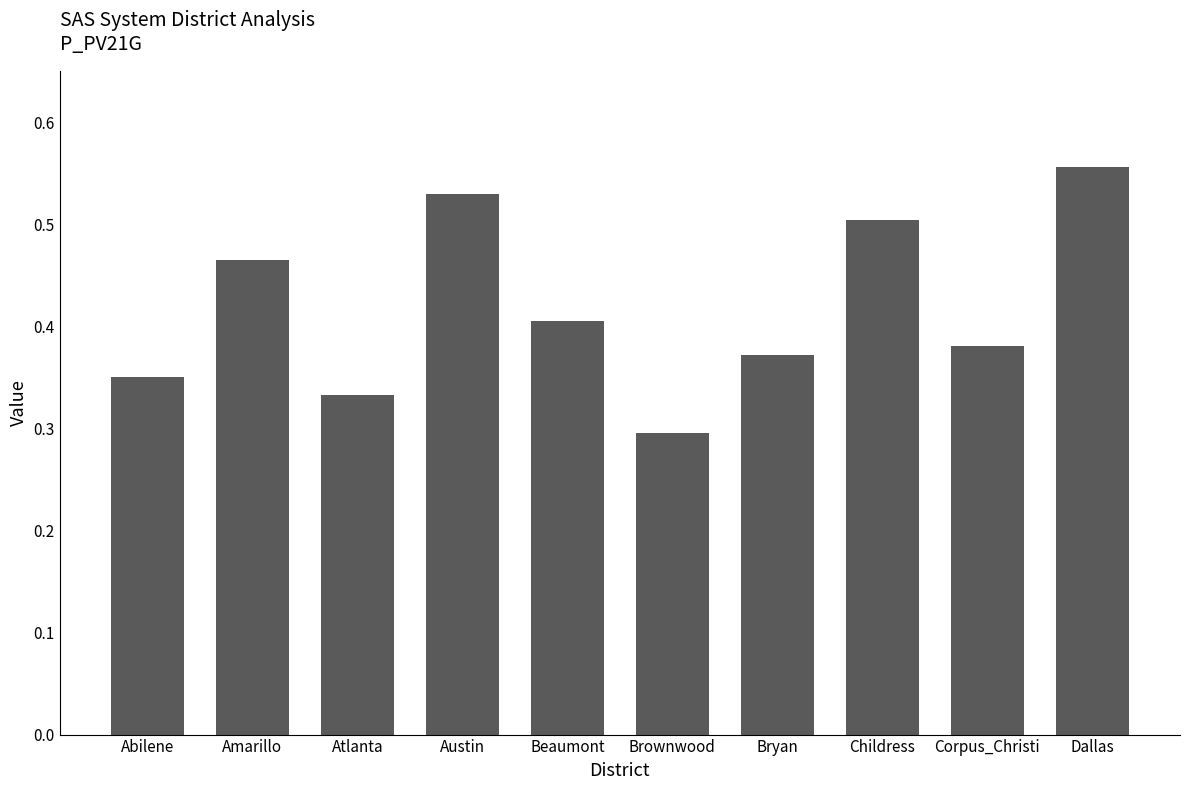

Is it true that the value at Abilene is 0.6?

False